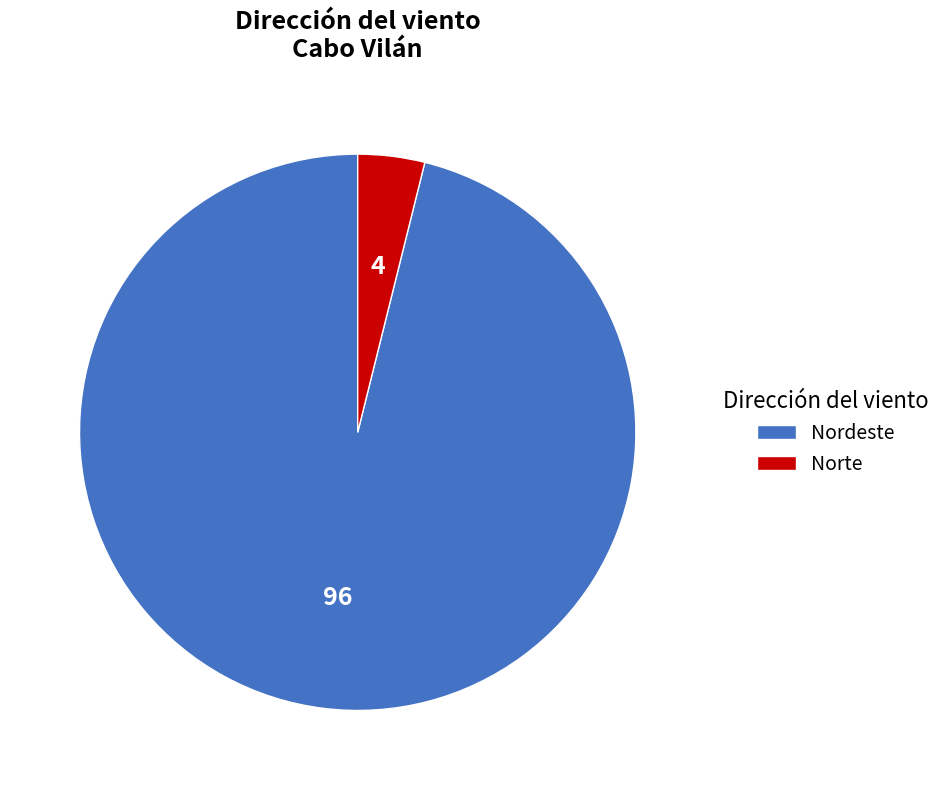

What is the smallest slice in the pie chart?

Norte